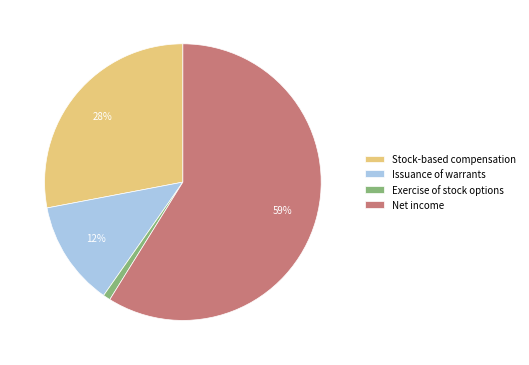

Which category has the biggest portion of the pie?

Net income